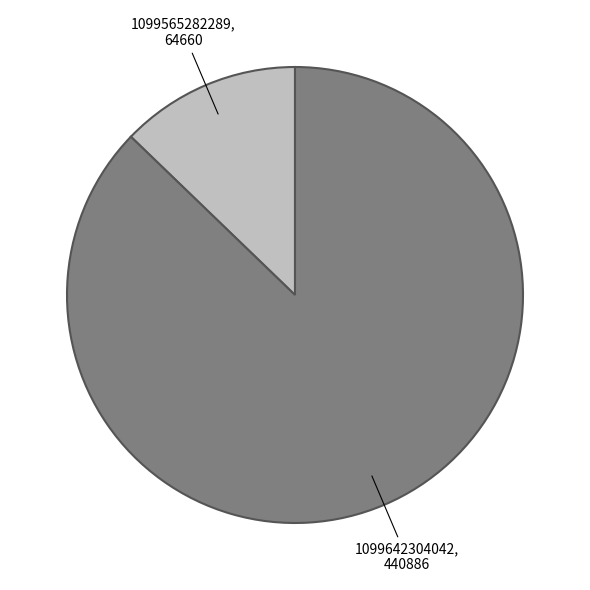

Combined, do 1099565282289 and 1099642304042 account for over 50%?

Yes